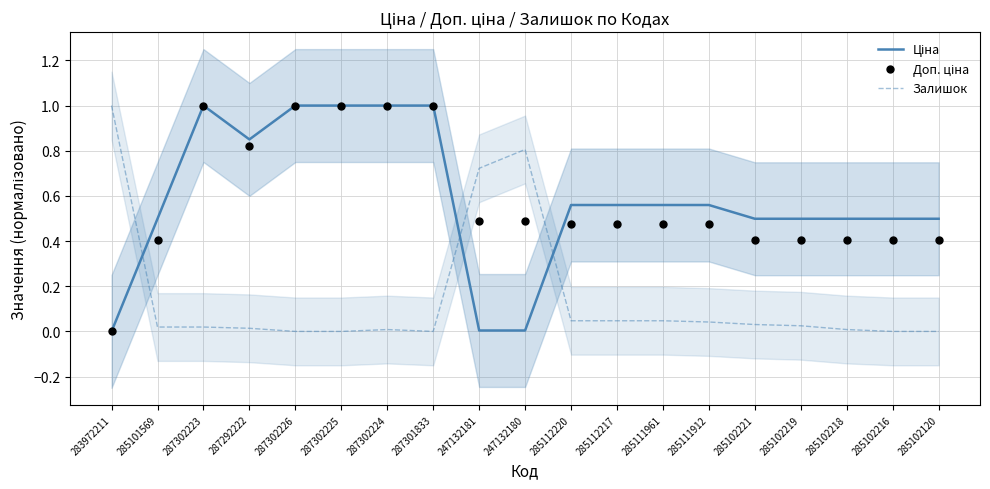

What are all the series names shown in the legend?

Ціна, Залишок, Доп. ціна